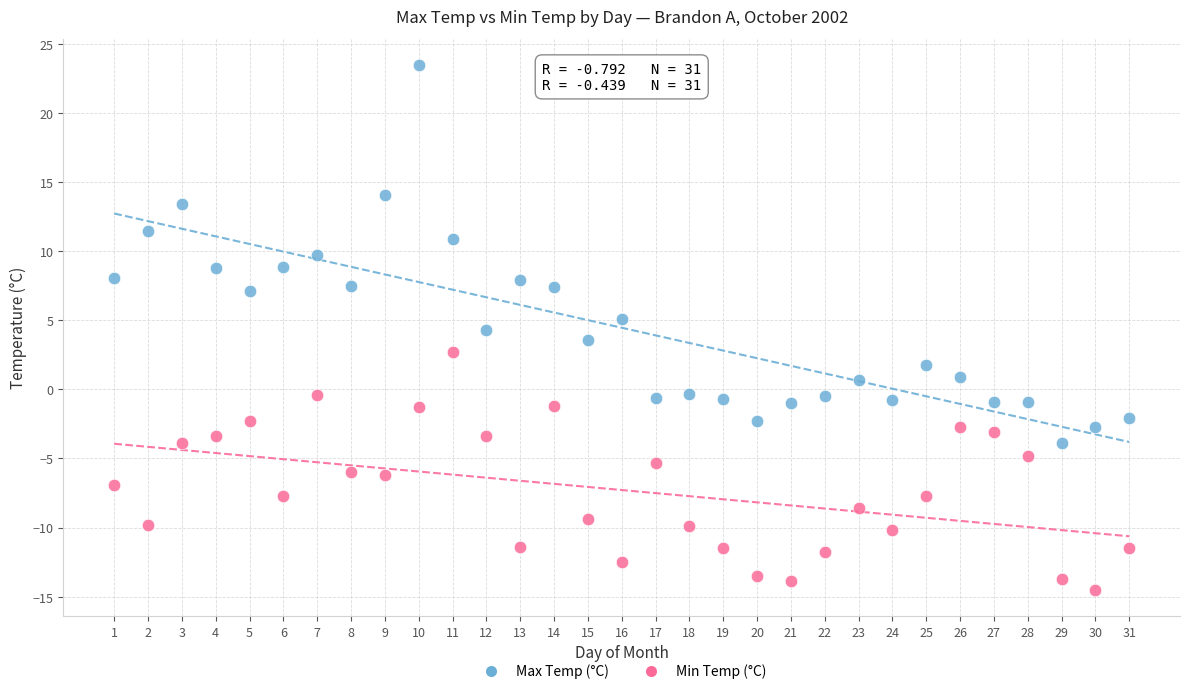

Which series reaches the minimum Y coordinate?

Min Temp (°C)